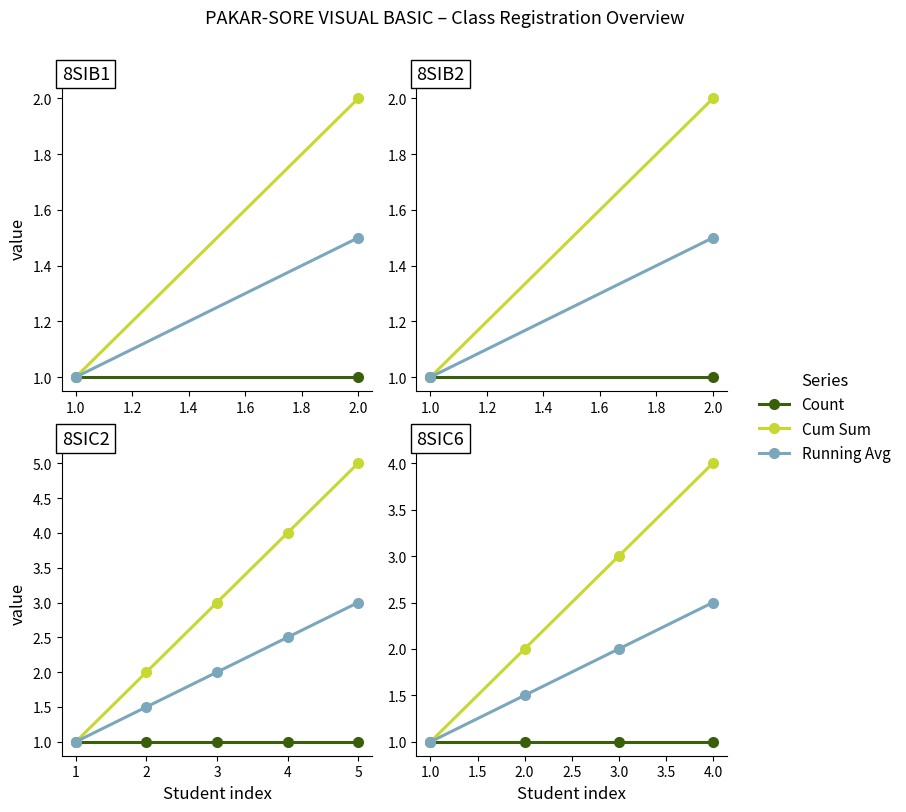

True or false: Running Avg and Count cross at least once.

False